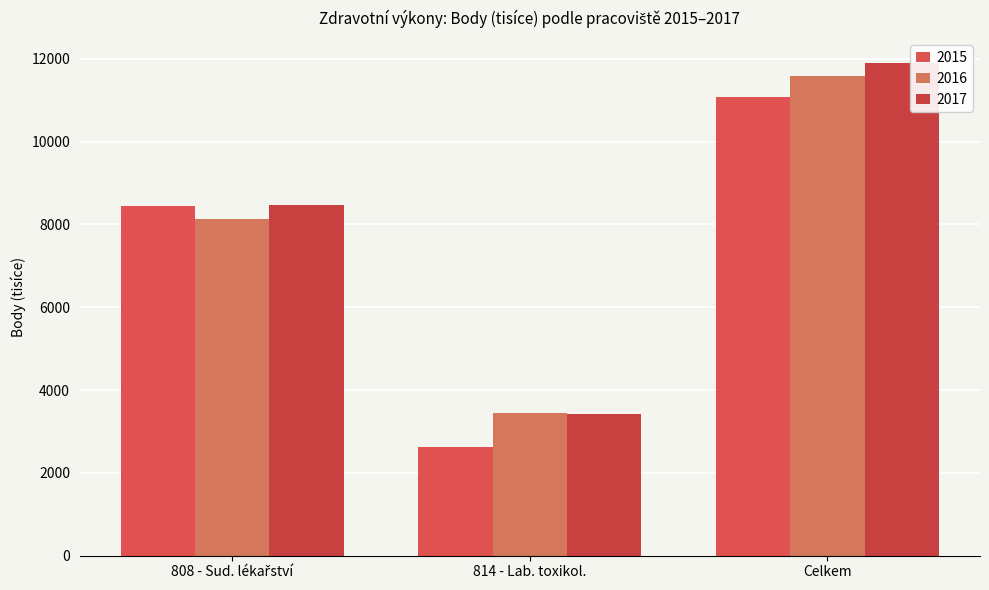

True or false: 2015 has a value of 17828.3 at Celkem.

False